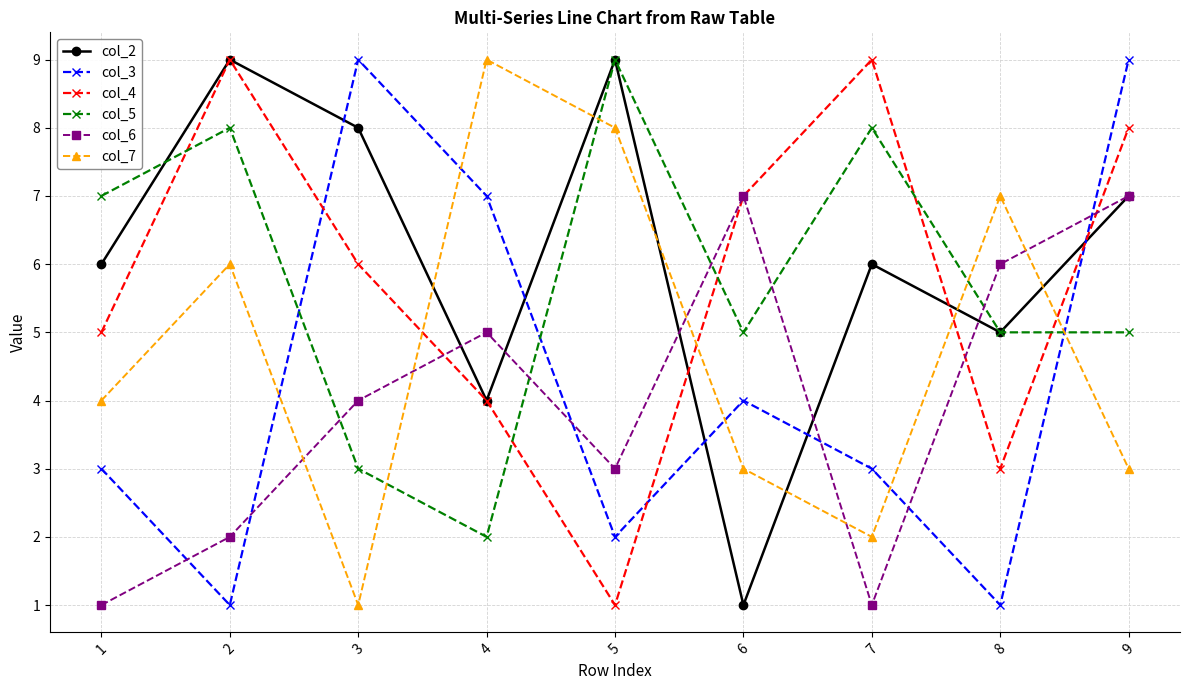

The col_2 series shows 9 at 2. True or false?

True